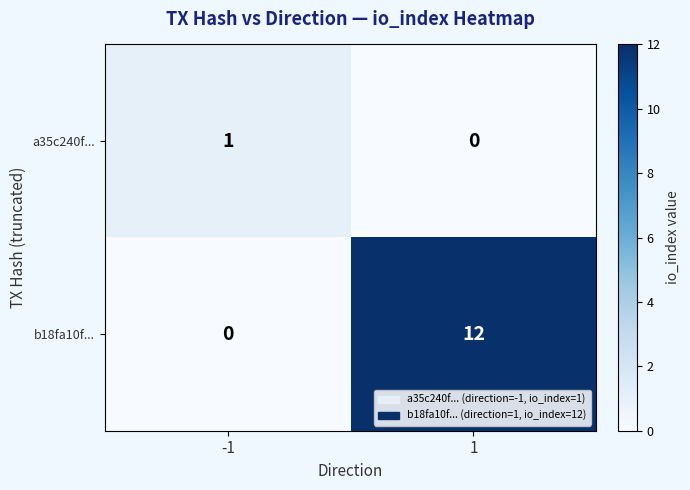

Is it true that b18fa10f... equals -5 at -1?

False